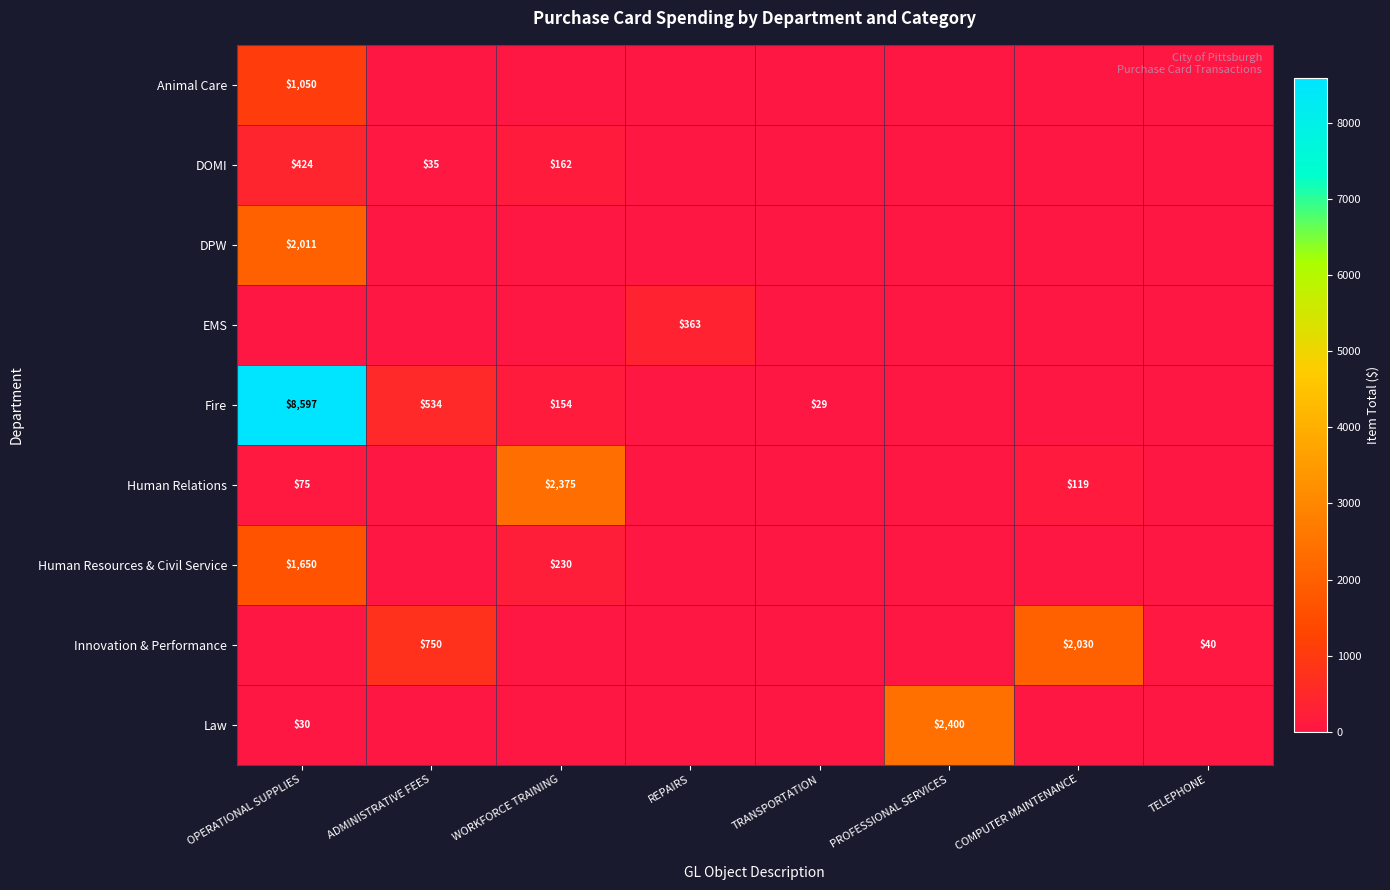

True or false: Human Relations has a value of 3818 at WORKFORCE TRAINING.

False